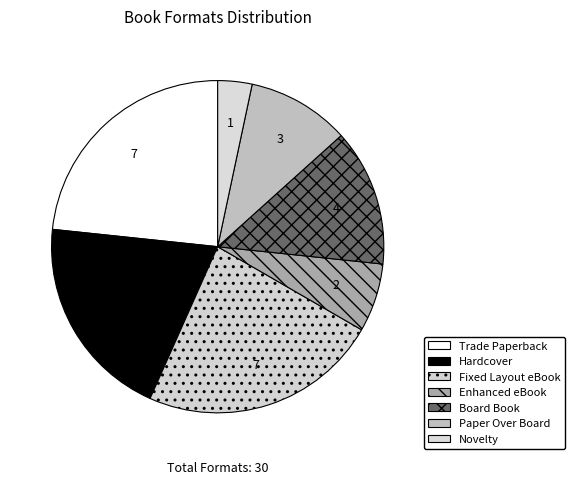

Rank the categories by value from lowest to highest.

Novelty, Enhanced eBook, Paper Over Board, Board Book, Hardcover, Trade Paperback, Fixed Layout eBook